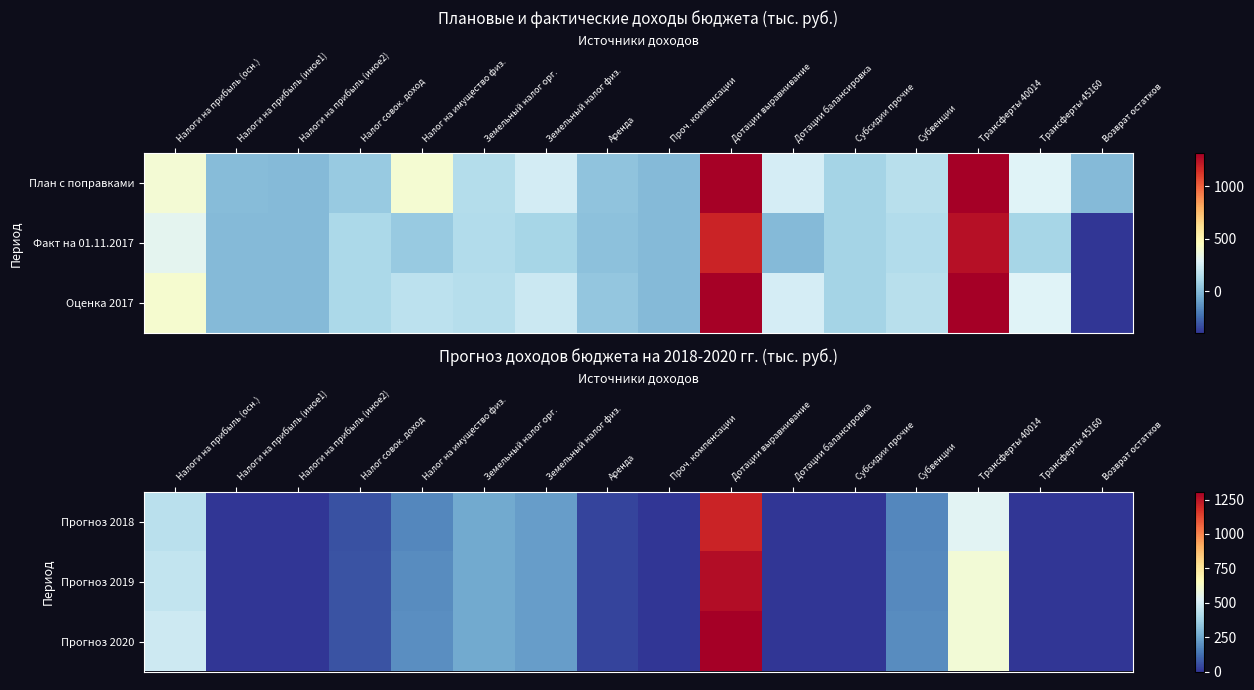

Is it true that Прогноз 2018 equals 431.0 at Налоги на прибыль (осн.)?

True